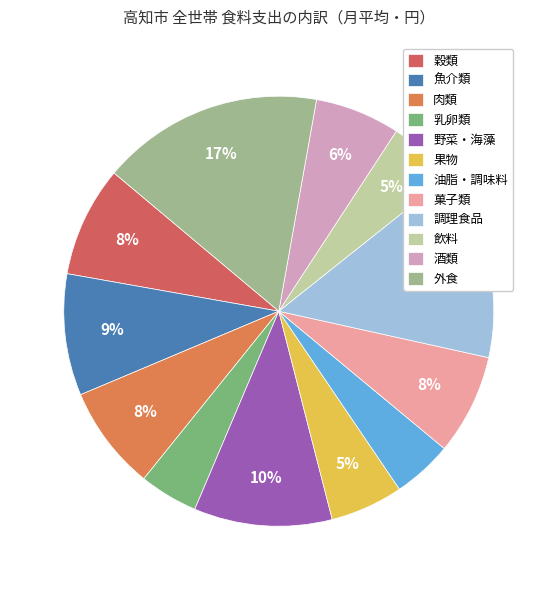

How many segments does this pie chart have?

12